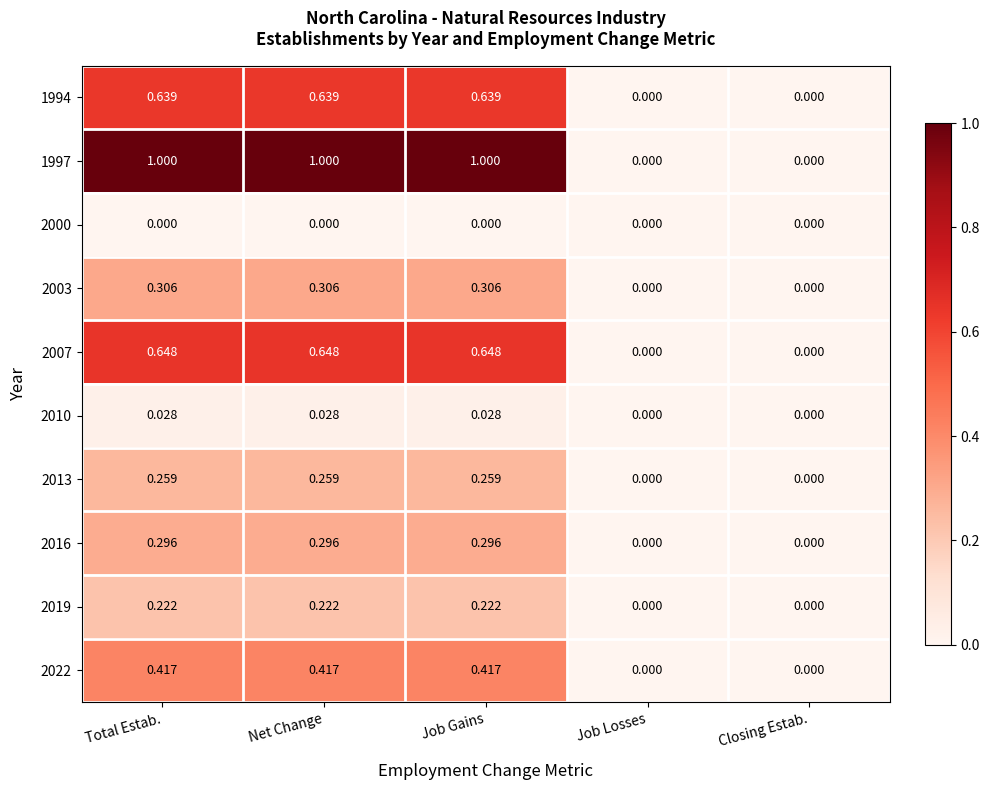

How many data points in 2003 are above 0?

3